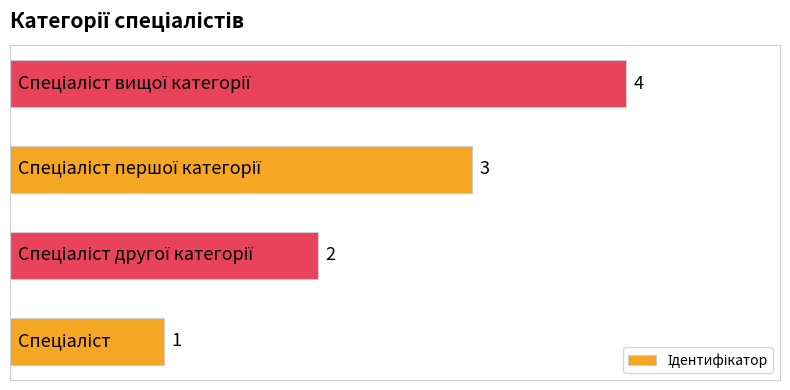

What is the difference between the maximum and minimum values?

3